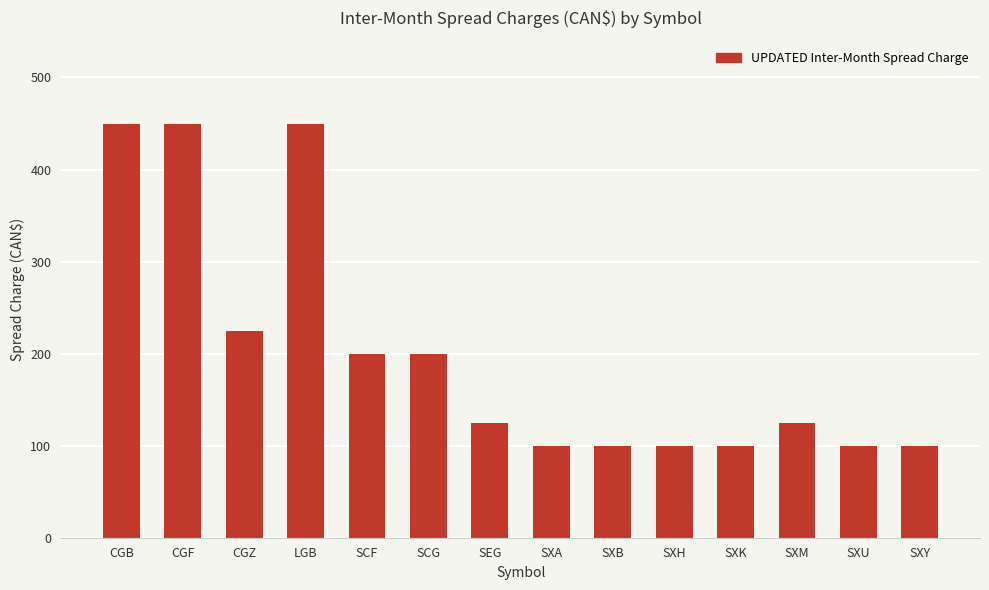

Reading right to left, what are all the values shown in this chart?

SXY=100	SXU=100	SXM=125	SXK=100	SXH=100	SXB=100	SXA=100	SEG=125	SCG=200	SCF=200	LGB=450	CGZ=225	CGF=450	CGB=450